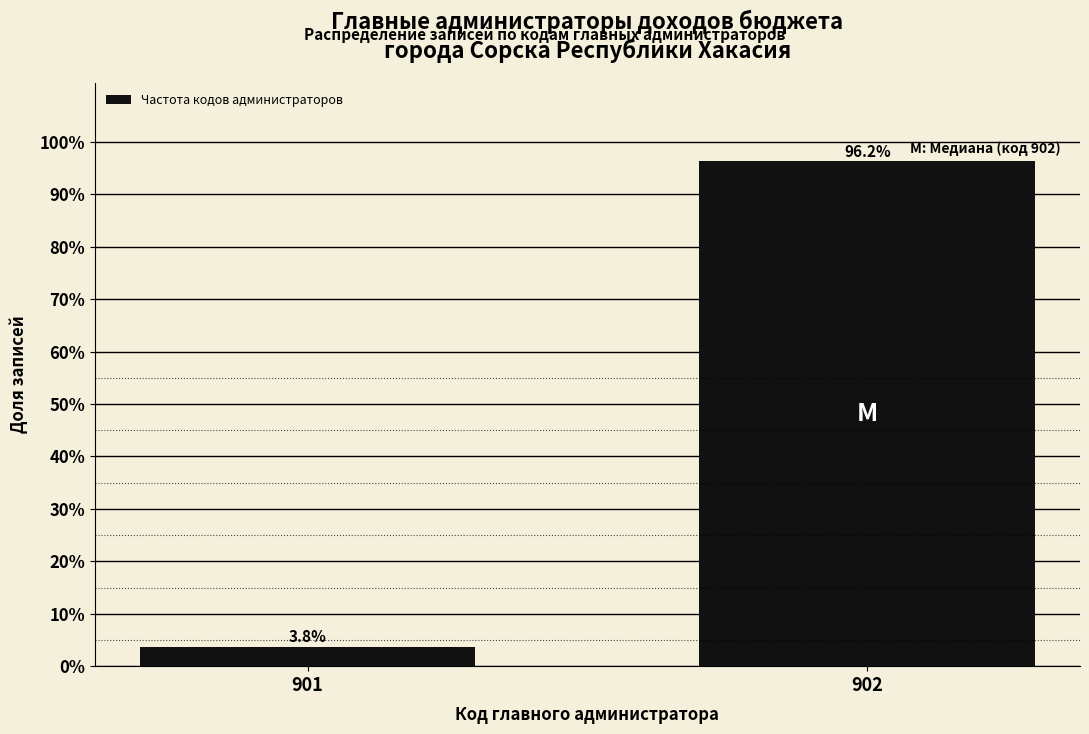

What is the sum of all values?

100.0